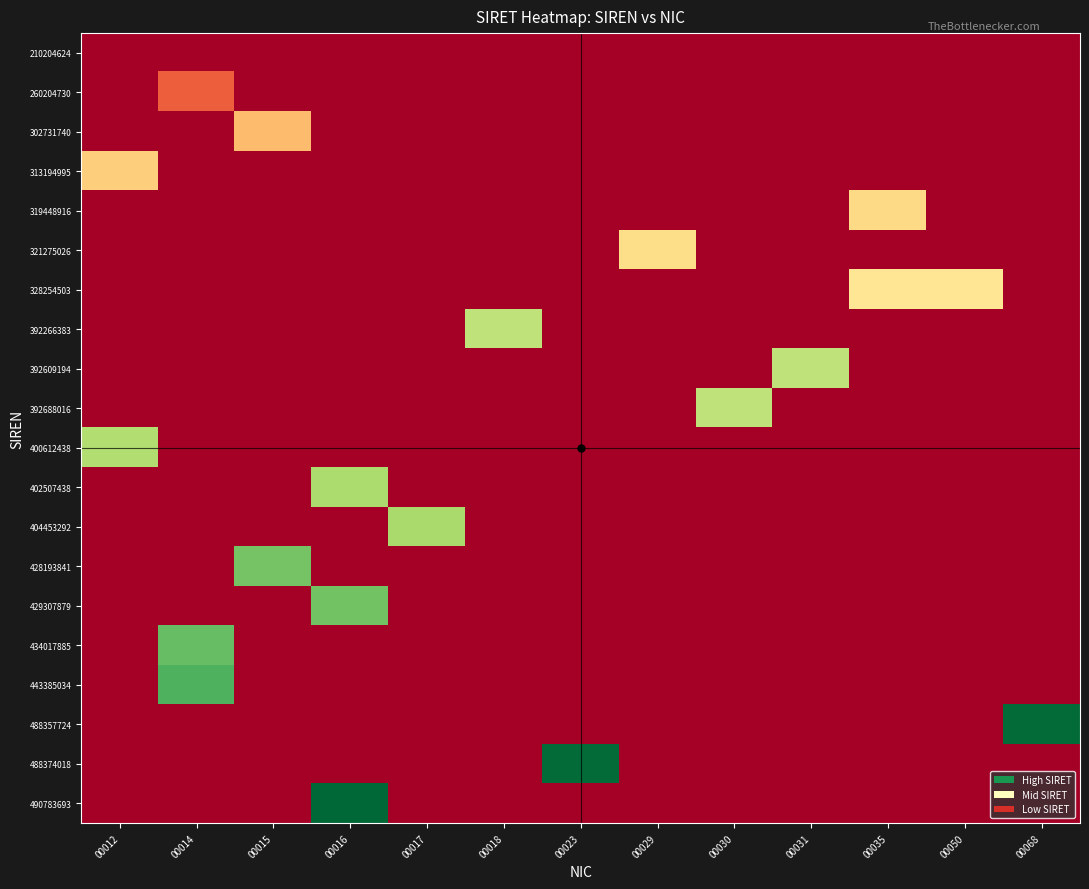

Reading right to left, transcribe all the data shown in this chart.

210204624: 00068=21020462400014	00050=21020462400014	00035=21020462400014	00031=21020462400014	00030=21020462400014	00029=21020462400014	00023=21020462400014	00018=21020462400014	00017=21020462400014	00016=21020462400014	00015=21020462400014	00014=21020462400014	00012=21020462400014
260204730: 00068=21020462400014	00050=21020462400014	00035=21020462400014	00031=21020462400014	00030=21020462400014	00029=21020462400014	00023=21020462400014	00018=21020462400014	00017=21020462400014	00016=21020462400014	00015=21020462400014	00014=26020473000014	00012=21020462400014
302731740: 00068=21020462400014	00050=21020462400014	00035=21020462400014	00031=21020462400014	00030=21020462400014	00029=21020462400014	00023=21020462400014	00018=21020462400014	00017=21020462400014	00016=21020462400014	00015=30273174000015	00014=21020462400014	00012=21020462400014
313194995: 00068=21020462400014	00050=21020462400014	00035=21020462400014	00031=21020462400014	00030=21020462400014	00029=21020462400014	00023=21020462400014	00018=21020462400014	00017=21020462400014	00016=21020462400014	00015=21020462400014	00014=21020462400014	00012=31319499500012
319448916: 00068=21020462400014	00050=21020462400014	00035=31944891600035	00031=21020462400014	00030=21020462400014	00029=21020462400014	00023=21020462400014	00018=21020462400014	00017=21020462400014	00016=21020462400014	00015=21020462400014	00014=21020462400014	00012=21020462400014
321275026: 00068=21020462400014	00050=21020462400014	00035=21020462400014	00031=21020462400014	00030=21020462400014	00029=32127502600029	00023=21020462400014	00018=21020462400014	00017=21020462400014	00016=21020462400014	00015=21020462400014	00014=21020462400014	00012=21020462400014
328254503: 00068=21020462400014	00050=32825450300050	00035=32825450300035	00031=21020462400014	00030=21020462400014	00029=21020462400014	00023=21020462400014	00018=21020462400014	00017=21020462400014	00016=21020462400014	00015=21020462400014	00014=21020462400014	00012=21020462400014
392266383: 00068=21020462400014	00050=21020462400014	00035=21020462400014	00031=21020462400014	00030=21020462400014	00029=21020462400014	00023=21020462400014	00018=39226638300018	00017=21020462400014	00016=21020462400014	00015=21020462400014	00014=21020462400014	00012=21020462400014
392609194: 00068=21020462400014	00050=21020462400014	00035=21020462400014	00031=39260919400031	00030=21020462400014	00029=21020462400014	00023=21020462400014	00018=21020462400014	00017=21020462400014	00016=21020462400014	00015=21020462400014	00014=21020462400014	00012=21020462400014
392688016: 00068=21020462400014	00050=21020462400014	00035=21020462400014	00031=21020462400014	00030=39268801600030	00029=21020462400014	00023=21020462400014	00018=21020462400014	00017=21020462400014	00016=21020462400014	00015=21020462400014	00014=21020462400014	00012=21020462400014
400612438: 00068=21020462400014	00050=21020462400014	00035=21020462400014	00031=21020462400014	00030=21020462400014	00029=21020462400014	00023=21020462400014	00018=21020462400014	00017=21020462400014	00016=21020462400014	00015=21020462400014	00014=21020462400014	00012=40061243800012
402507438: 00068=21020462400014	00050=21020462400014	00035=21020462400014	00031=21020462400014	00030=21020462400014	00029=21020462400014	00023=21020462400014	00018=21020462400014	00017=21020462400014	00016=40250743800016	00015=21020462400014	00014=21020462400014	00012=21020462400014
404453292: 00068=21020462400014	00050=21020462400014	00035=21020462400014	00031=21020462400014	00030=21020462400014	00029=21020462400014	00023=21020462400014	00018=21020462400014	00017=40445329200017	00016=21020462400014	00015=21020462400014	00014=21020462400014	00012=21020462400014
428193841: 00068=21020462400014	00050=21020462400014	00035=21020462400014	00031=21020462400014	00030=21020462400014	00029=21020462400014	00023=21020462400014	00018=21020462400014	00017=21020462400014	00016=21020462400014	00015=42819384100015	00014=21020462400014	00012=21020462400014
429307879: 00068=21020462400014	00050=21020462400014	00035=21020462400014	00031=21020462400014	00030=21020462400014	00029=21020462400014	00023=21020462400014	00018=21020462400014	00017=21020462400014	00016=42930787900016	00015=21020462400014	00014=21020462400014	00012=21020462400014
434017885: 00068=21020462400014	00050=21020462400014	00035=21020462400014	00031=21020462400014	00030=21020462400014	00029=21020462400014	00023=21020462400014	00018=21020462400014	00017=21020462400014	00016=21020462400014	00015=21020462400014	00014=43401788500014	00012=21020462400014
443385034: 00068=21020462400014	00050=21020462400014	00035=21020462400014	00031=21020462400014	00030=21020462400014	00029=21020462400014	00023=21020462400014	00018=21020462400014	00017=21020462400014	00016=21020462400014	00015=21020462400014	00014=44338503400014	00012=21020462400014
488357724: 00068=48835772400068	00050=21020462400014	00035=21020462400014	00031=21020462400014	00030=21020462400014	00029=21020462400014	00023=21020462400014	00018=21020462400014	00017=21020462400014	00016=21020462400014	00015=21020462400014	00014=21020462400014	00012=21020462400014
488374018: 00068=21020462400014	00050=21020462400014	00035=21020462400014	00031=21020462400014	00030=21020462400014	00029=21020462400014	00023=48837401800023	00018=21020462400014	00017=21020462400014	00016=21020462400014	00015=21020462400014	00014=21020462400014	00012=21020462400014
490783693: 00068=21020462400014	00050=21020462400014	00035=21020462400014	00031=21020462400014	00030=21020462400014	00029=21020462400014	00023=21020462400014	00018=21020462400014	00017=21020462400014	00016=49078369300016	00015=21020462400014	00014=21020462400014	00012=21020462400014